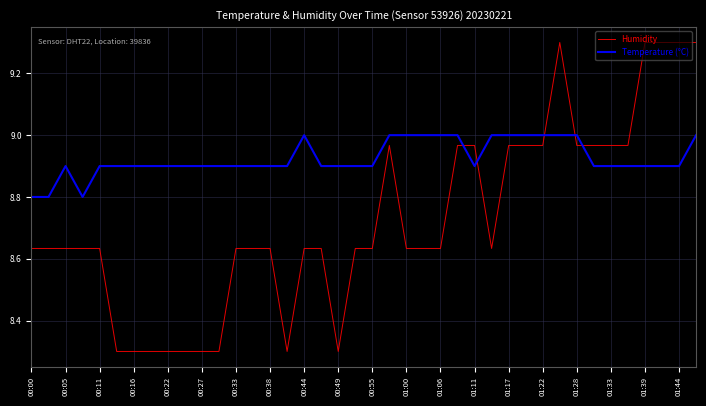

What is the sum of all Temperature (°C) values?

357.0